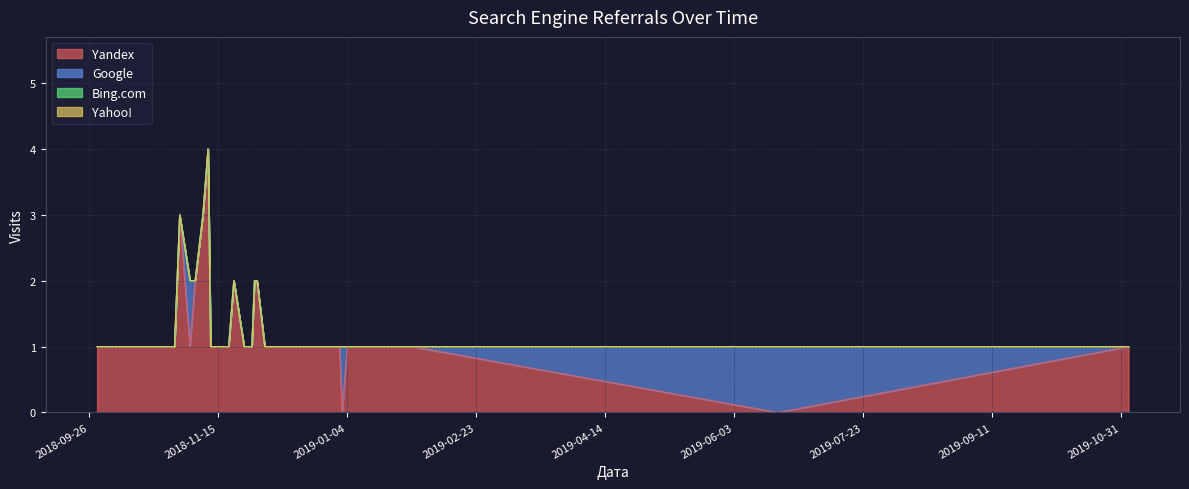

What is the label of the 22nd point from the right?

2018-11-28